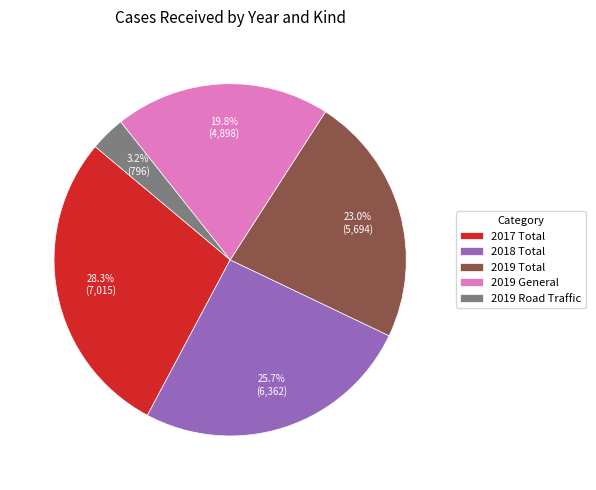

To the nearest percent, what is the difference between the largest and smallest slice percentages?

25%